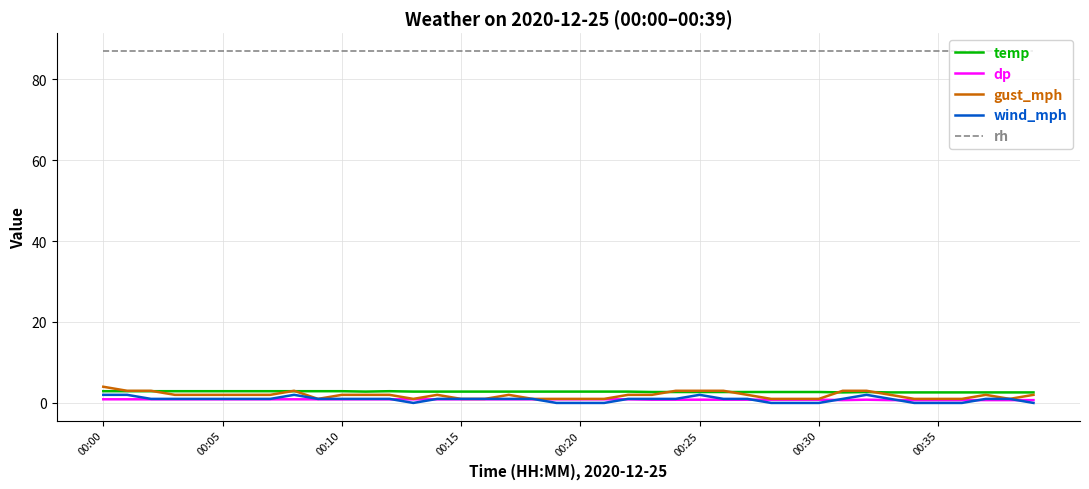

What are all the series names shown in the legend?

temp, dp, gust_mph, wind_mph, rh